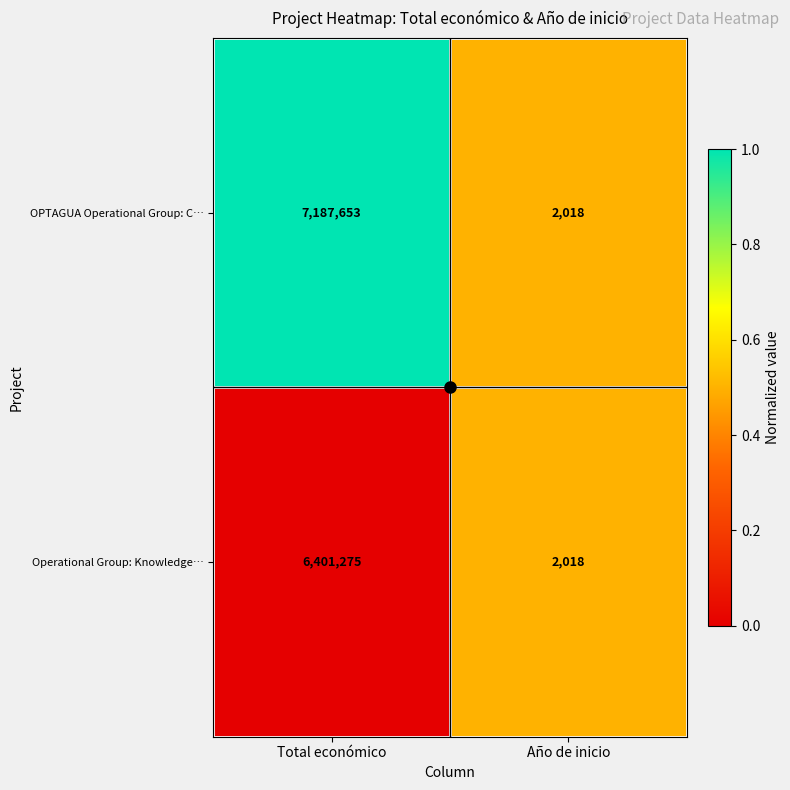

What is the average value of the OPTAGUA Operational Group: C… series?

3594836